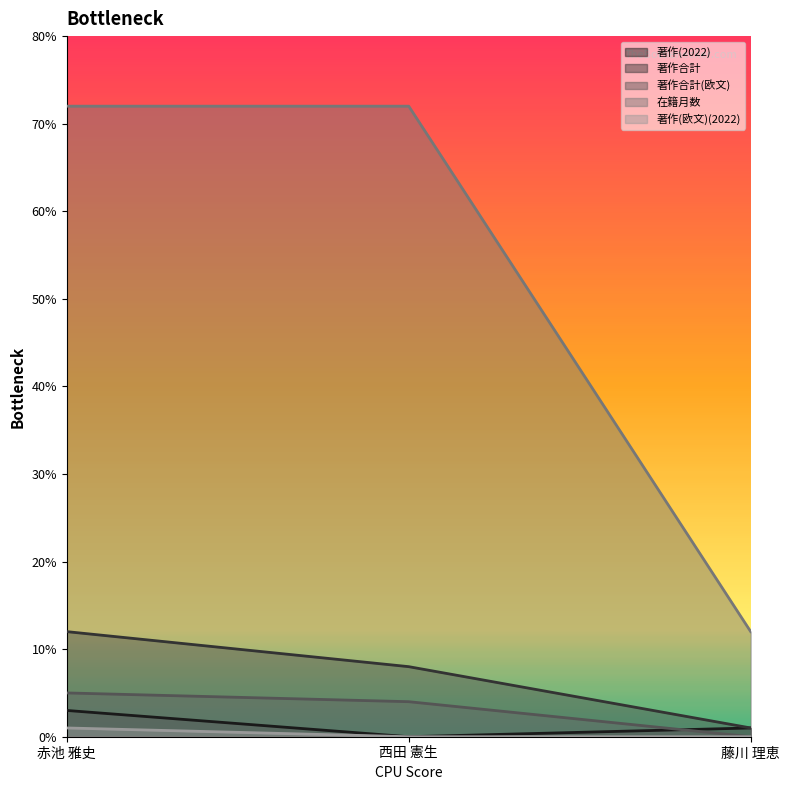

What is the lowest value of the 在籍月数 series?

12